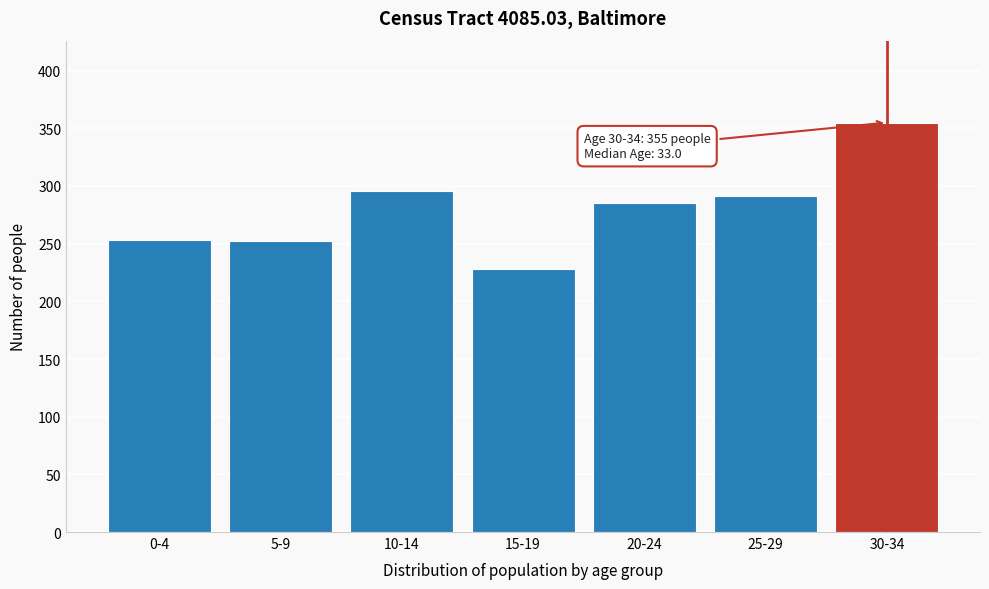

What is the maximum value shown in the chart?

355